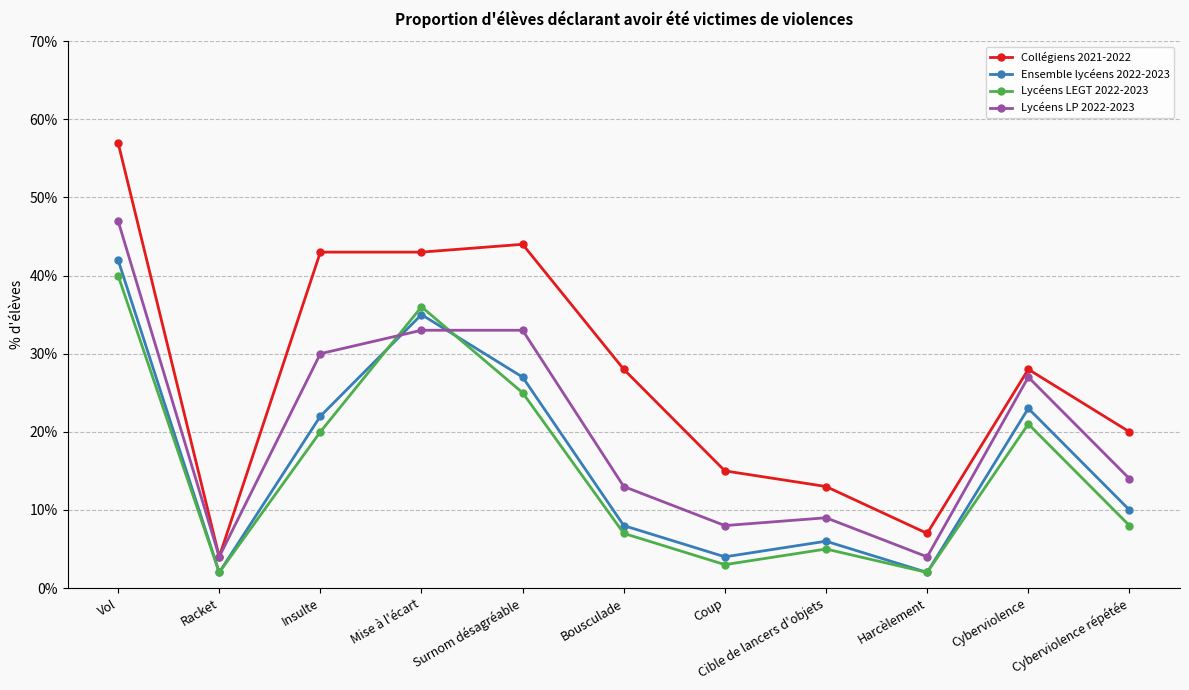

How many categories are shown in the chart?

11